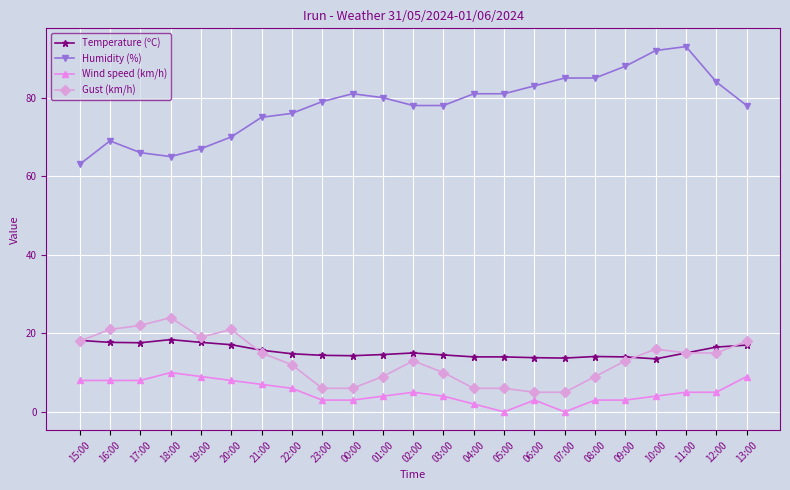

What is the total value across all series at 16:00?

115.7